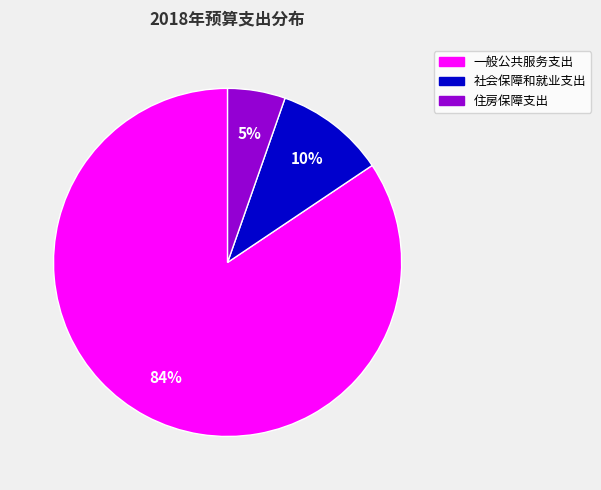

Rank the categories by value from highest to lowest.

一般公共服务支出, 社会保障和就业支出, 住房保障支出